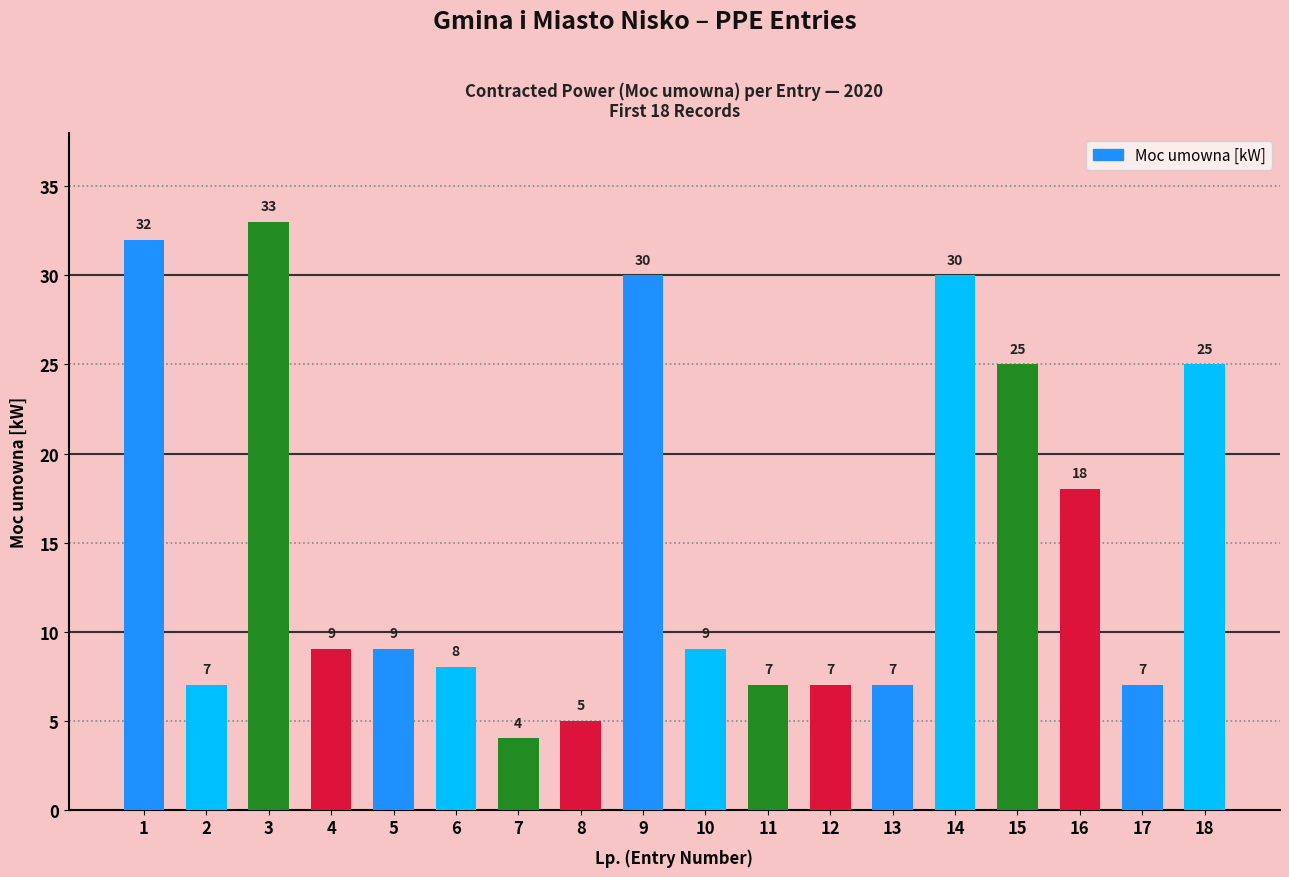

What is the maximum value shown in the chart?

33